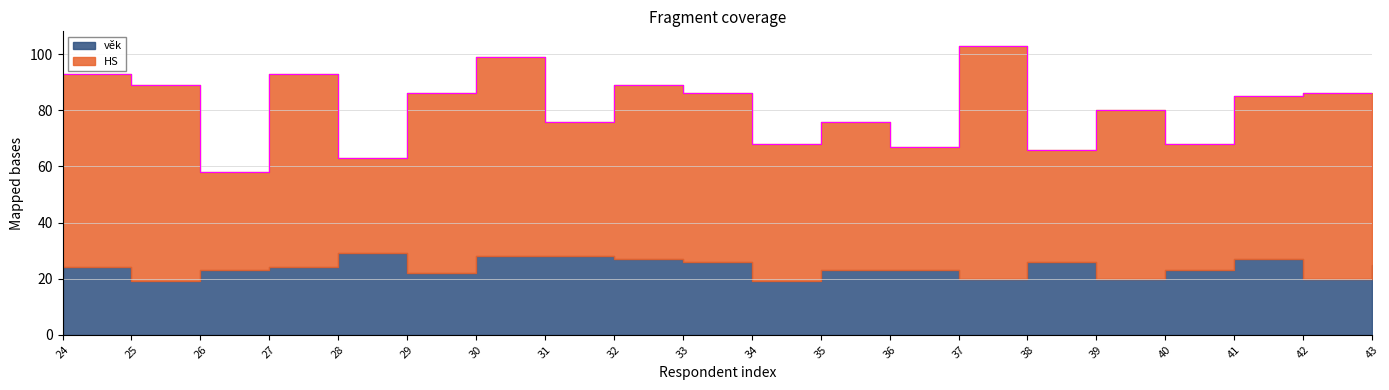

At which category is the sum across all series the highest?

37